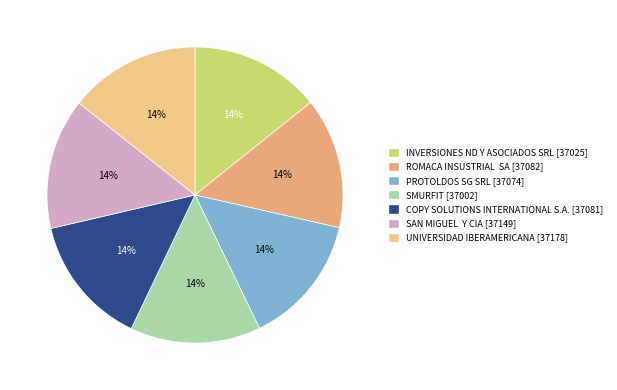

Count the number of slices in the pie.

7